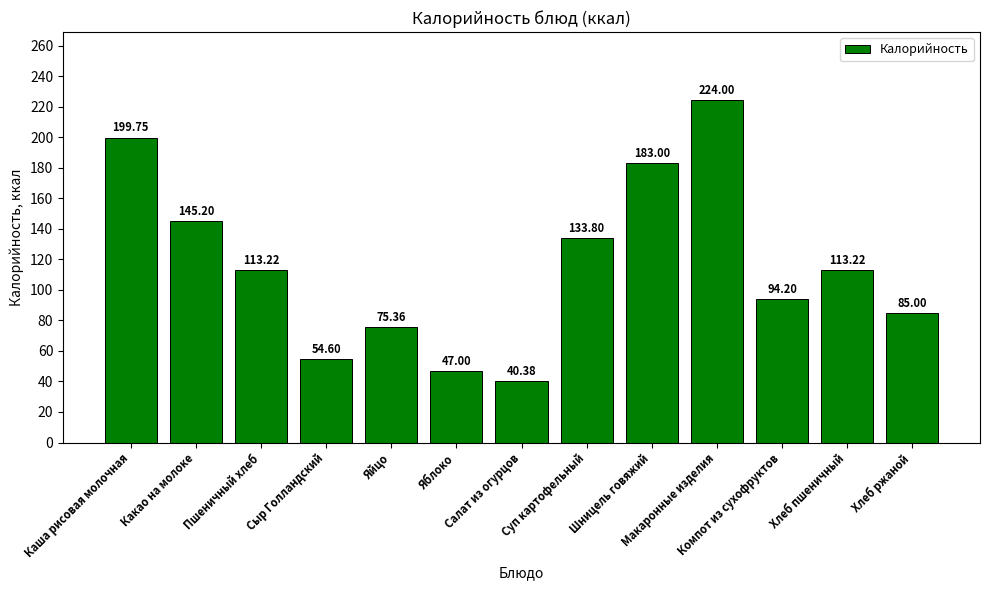

True or false: the data shows 46.0 at Суп картофельный.

False